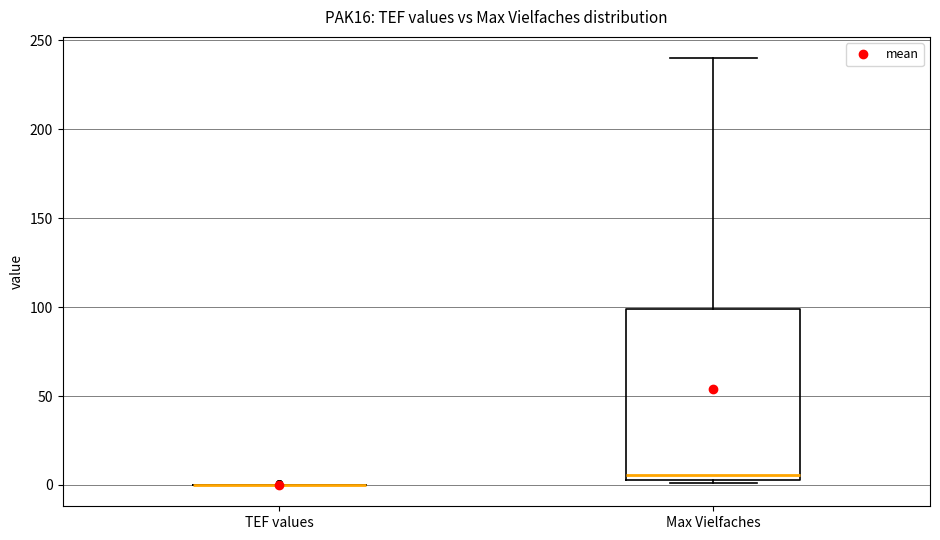

Reading left to right, read every box against the y-axis: the position of its median line, the range the box covers, and the ends of its whiskers. The values are not printed on the chart, so give them approximately, as read against the axis.

TEF values: box collapsed to a line at 0, whiskers 0 to 0
Max Vielfaches: median 5 (just above the box's lower edge), box 5 to 100, whiskers 0 to 240